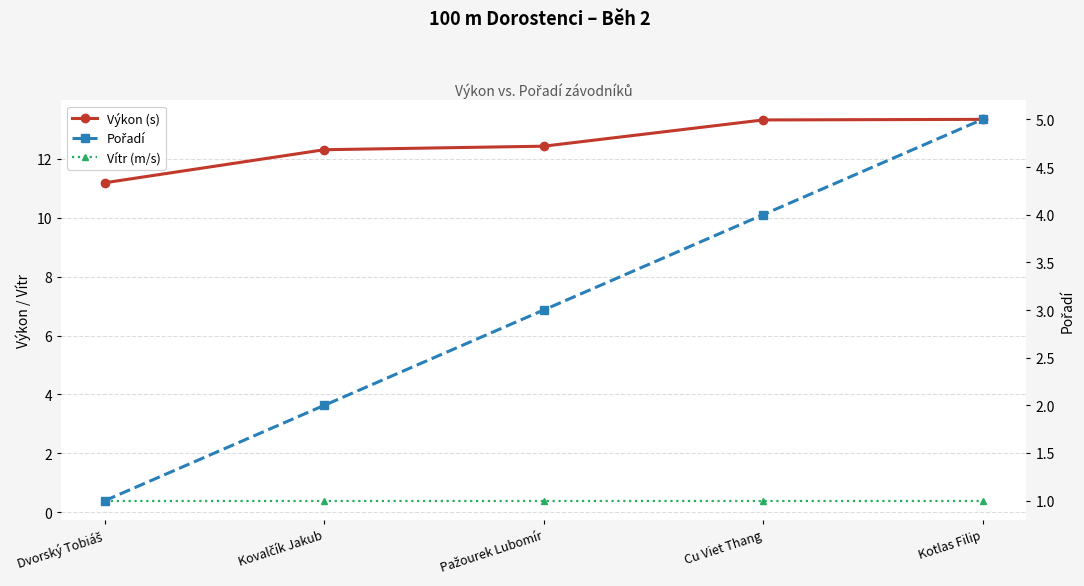

Reading left to right, extract all data points from this chart.

Výkon (s): 11.2	12.3	12.4	13.3	13.3
Vítr (m/s): 0.4	0.4	0.4	0.4	0.4
Pořadí: 1.0	2.0	3.0	4.0	5.0